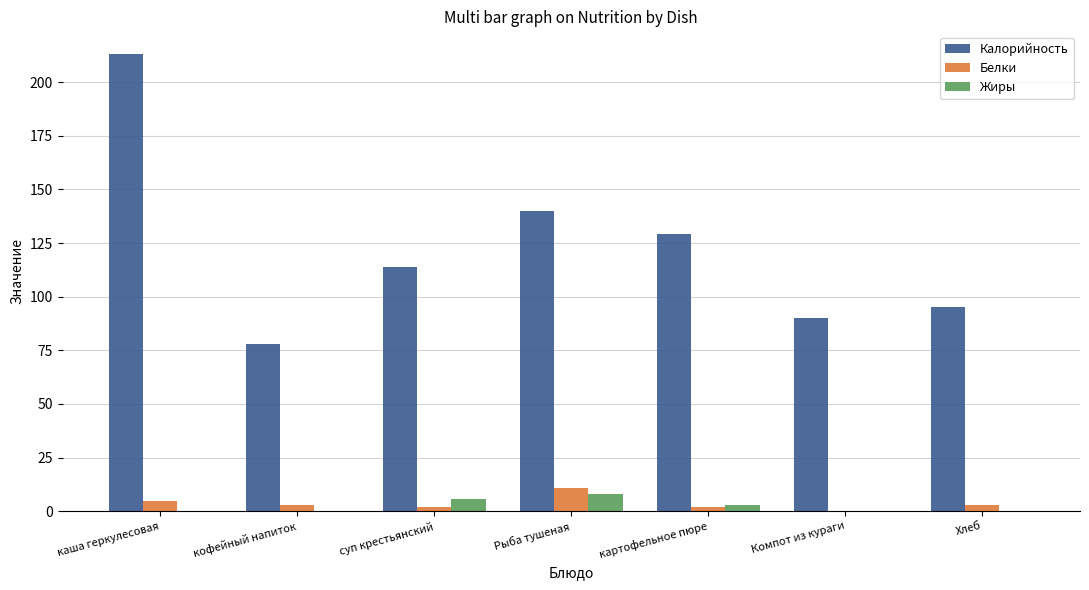

What is the approximate value of Белки at каша геркулесовая?

5.0